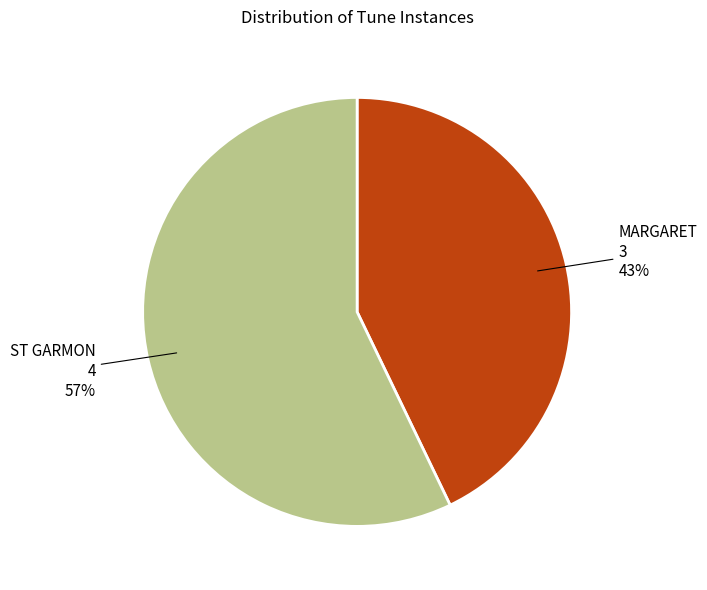

Rank the categories by value from lowest to highest.

MARGARET, ST GARMON